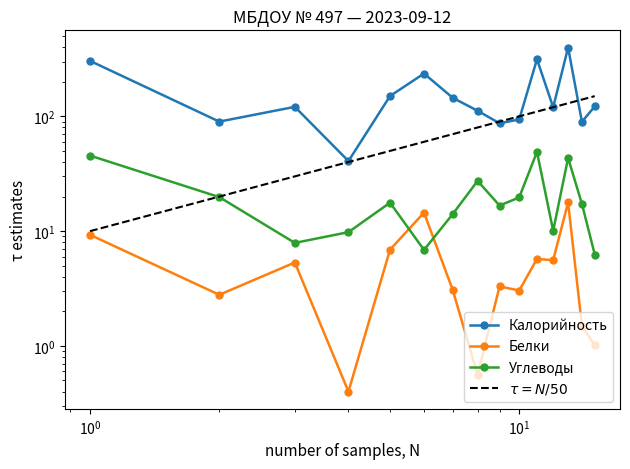

Reading right to left, list all the values displayed in this chart.

Калорийность: 122.0	89.7	397.6	120.0	314.0	94.0	87.0	111.8	145.0	236.0	150.3	40.8	121.0	90.0	304.0
Белки: 1.0	1.5	17.8	5.6	5.7	3.0	3.3	0.6	3.1	14.5	6.9	0.4	5.3	2.8	9.3
Углеводы: 6.2	17.3	43.4	10.1	49.0	19.7	16.7	27.4	14.1	6.9	17.7	9.8	7.9	19.8	45.5